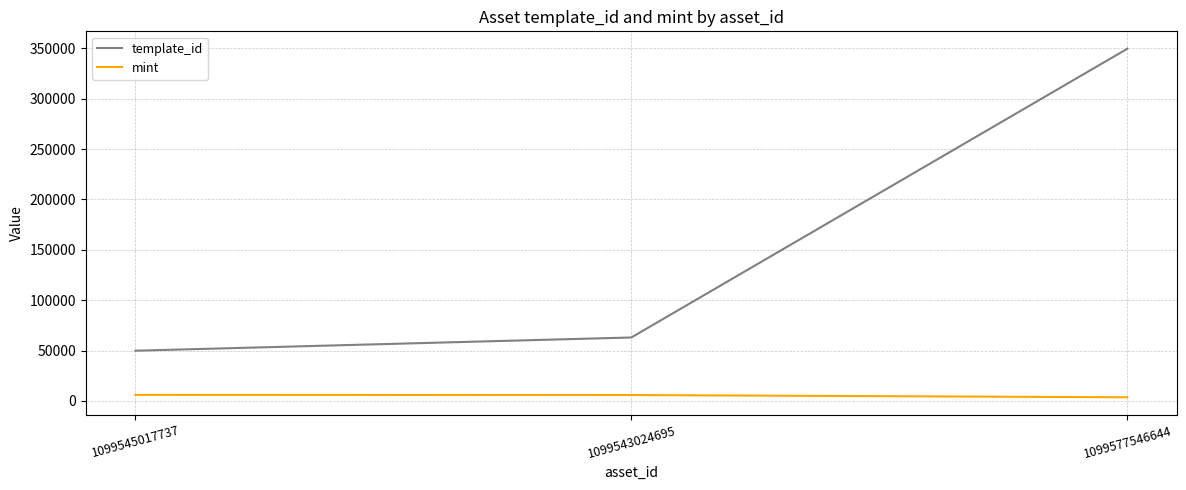

Which series has the widest spread of values?

template_id